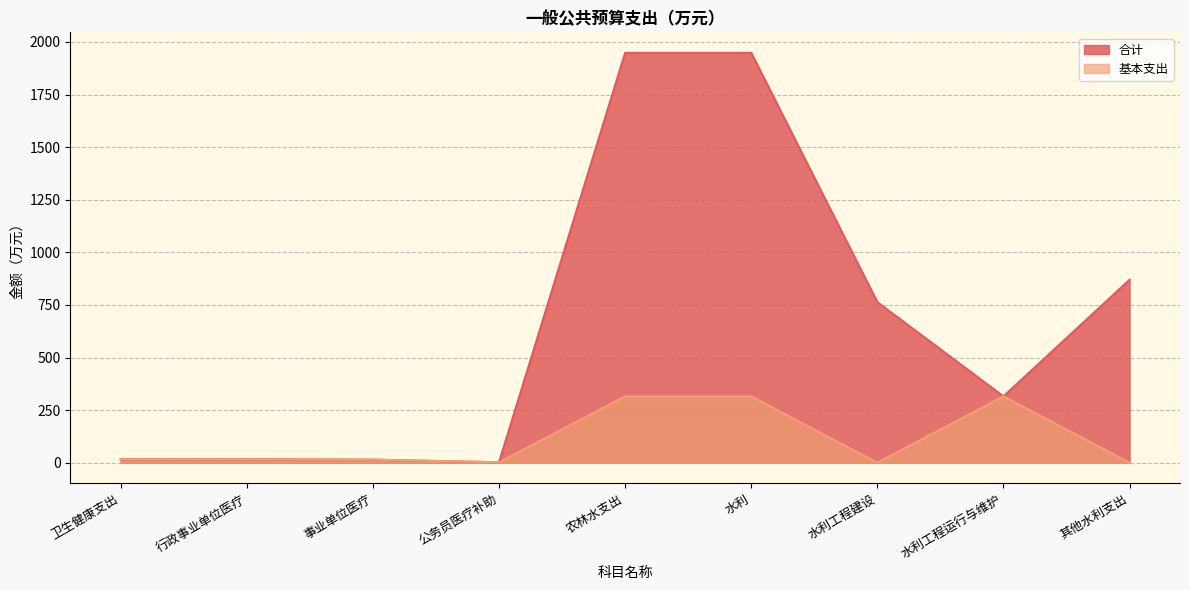

Where is 合计 nearest to the value 975?

其他水利支出